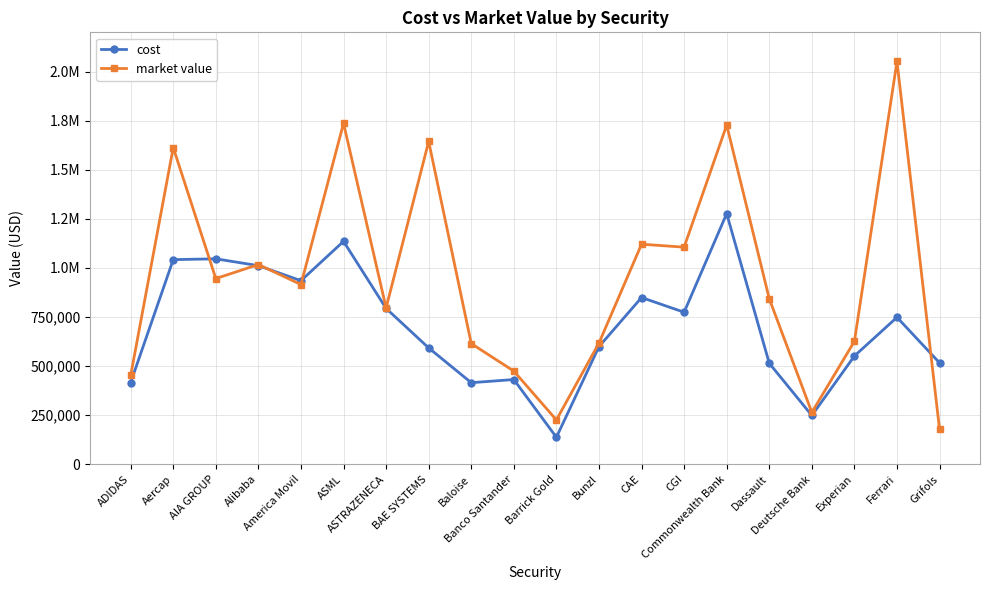

What is the value of the market value point at the 20th from the left?

177892.2